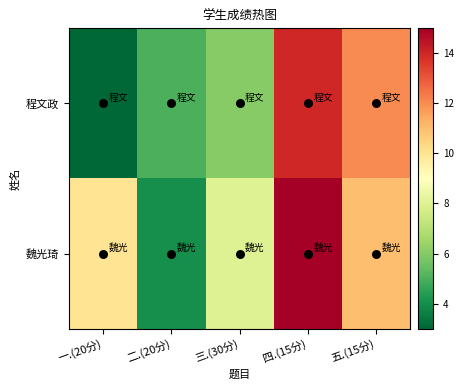

What is the spread (max minus min) of values at 一.(20分)?

7